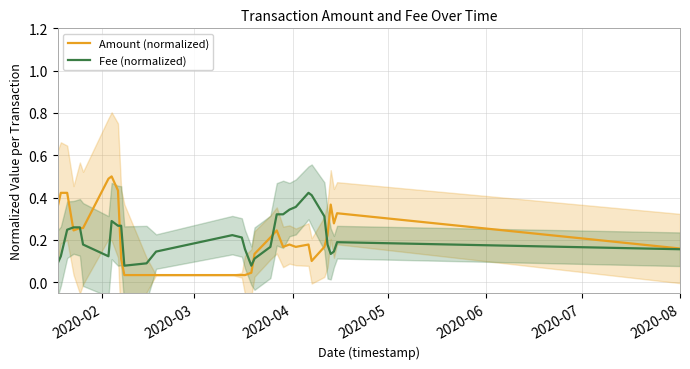

What is the average value of the Amount (normalized) series?

0.2